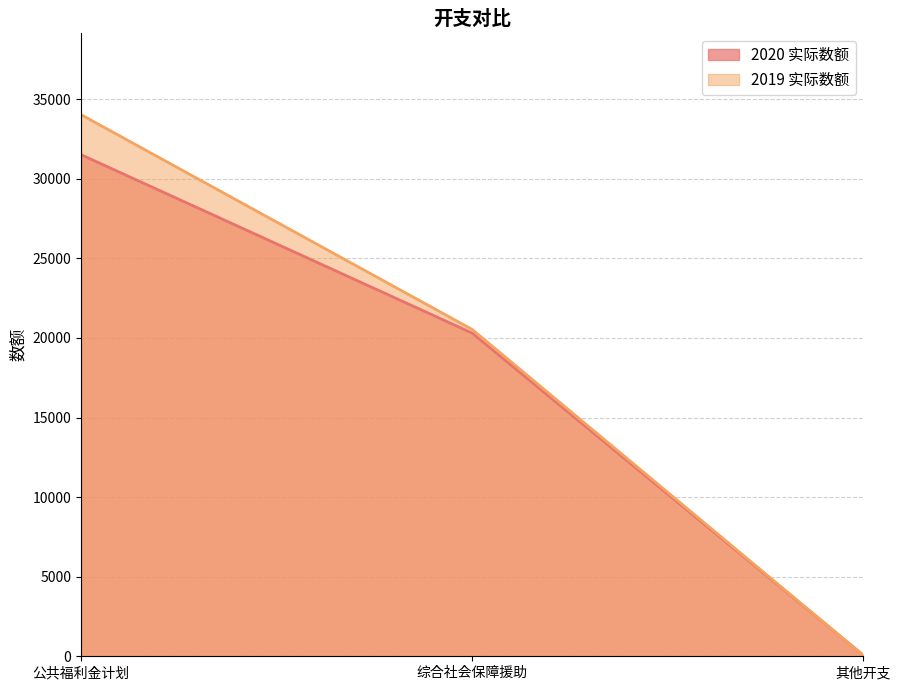

List the series in order of their overall mean, lowest first.

2020 实际数额, 2019 实际数额